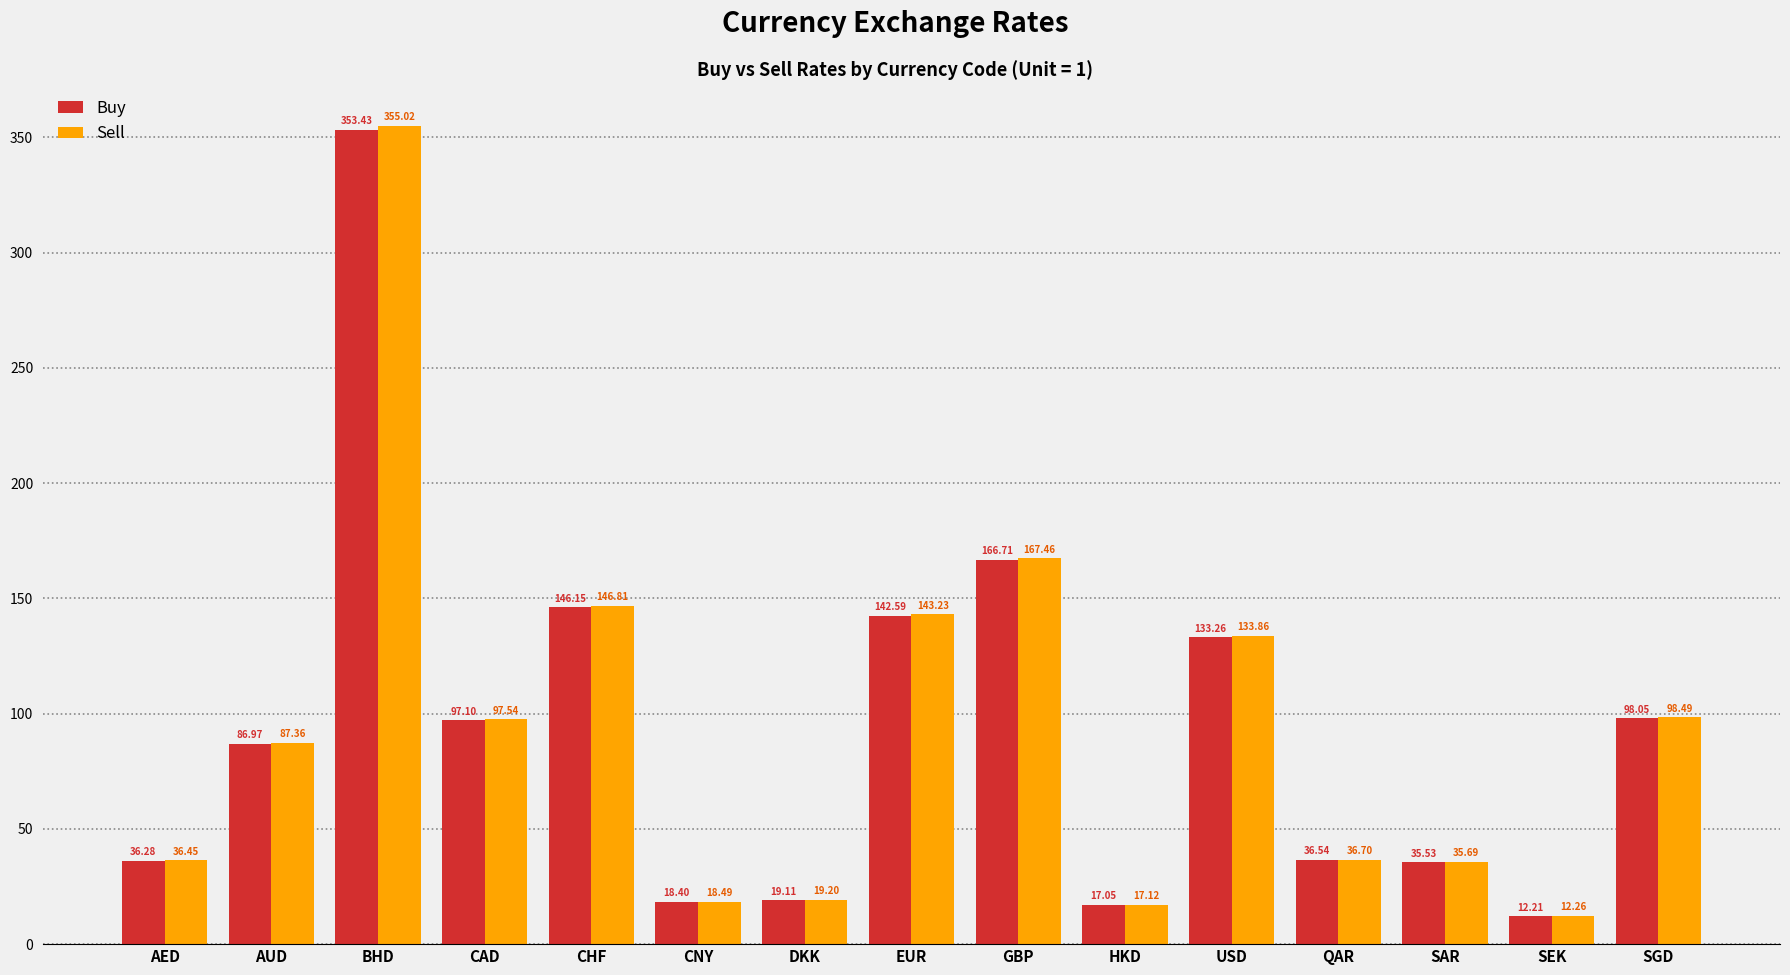

True or false: Sell has a value of 167.5 at GBP.

True